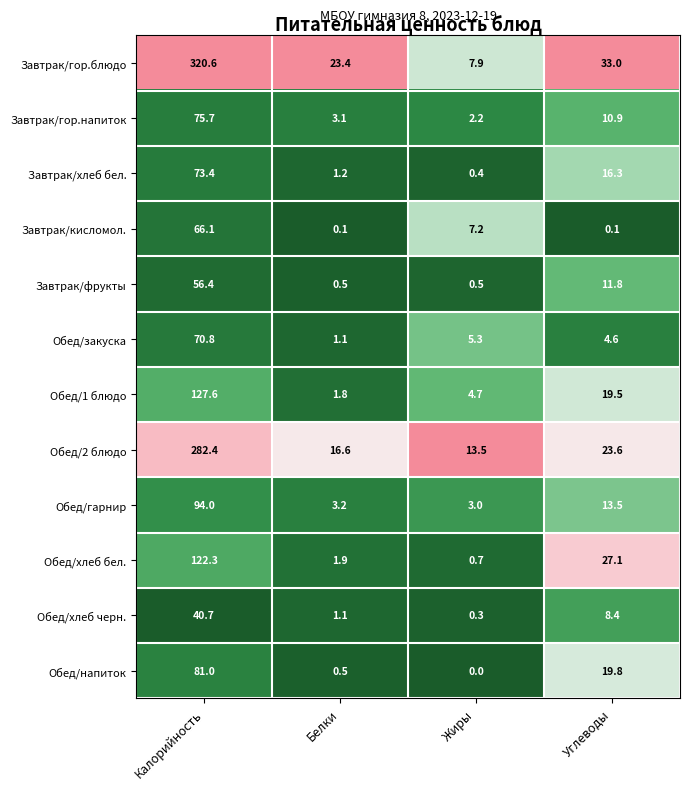

Which series changed the most between Белки and Жиры?

Завтрак/гор.блюдо